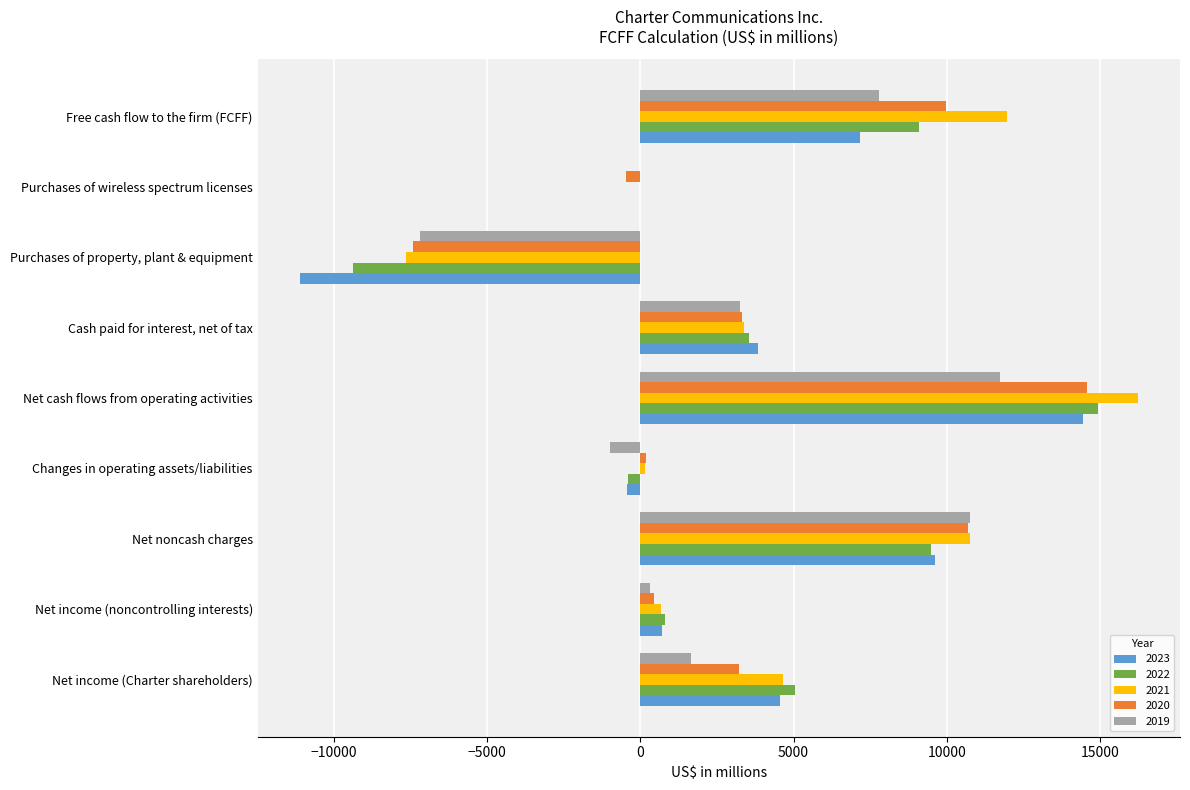

At which label is 2022 closest to 2774?

Cash paid for interest, net of tax